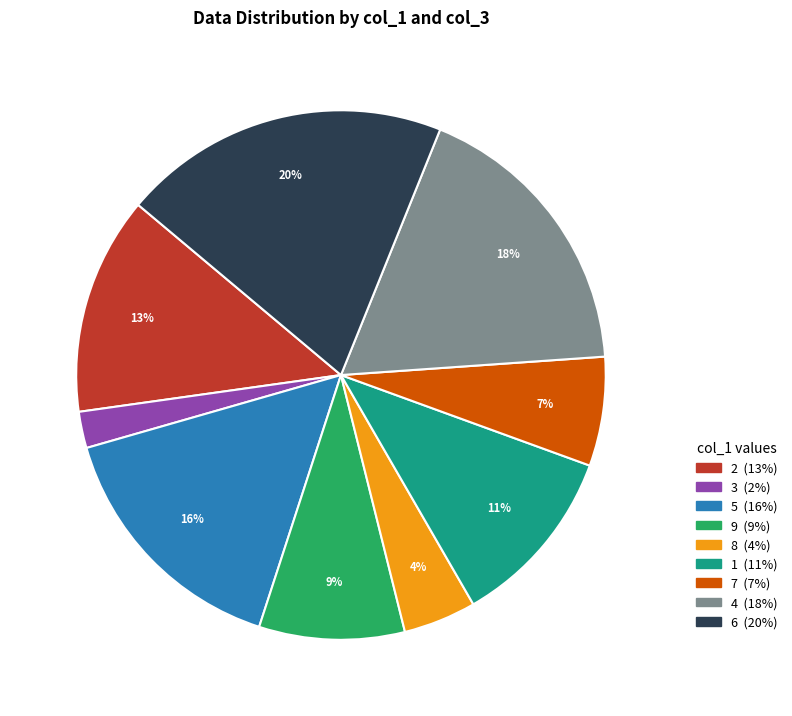

Approximately how many times larger is the value at 8 compared to 1?

0.4